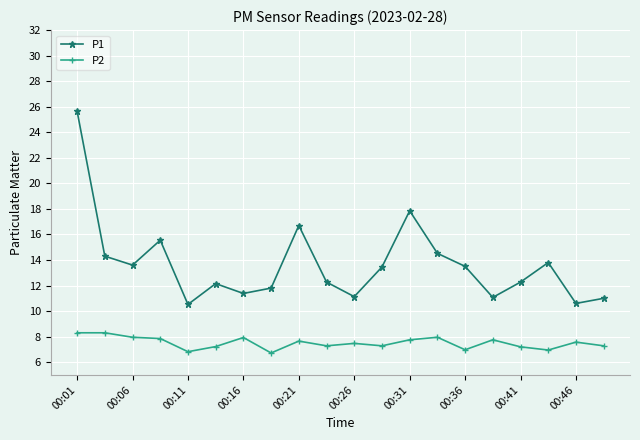

List the series in order of their overall mean, lowest first.

P2, P1